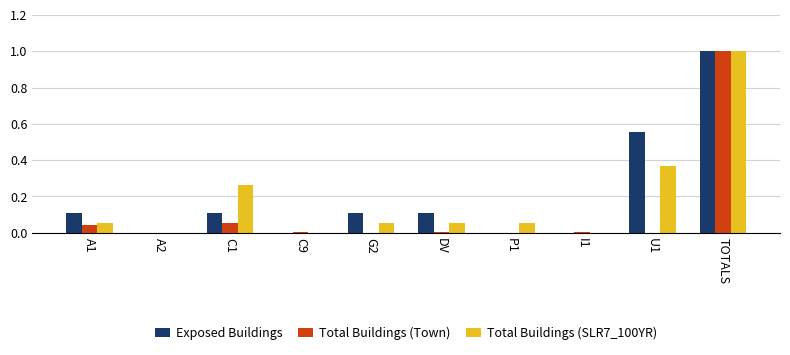

Is the value of Total Buildings (SLR7_100YR) at DV greater than the value of Total Buildings (Town) at TOTALS?

No